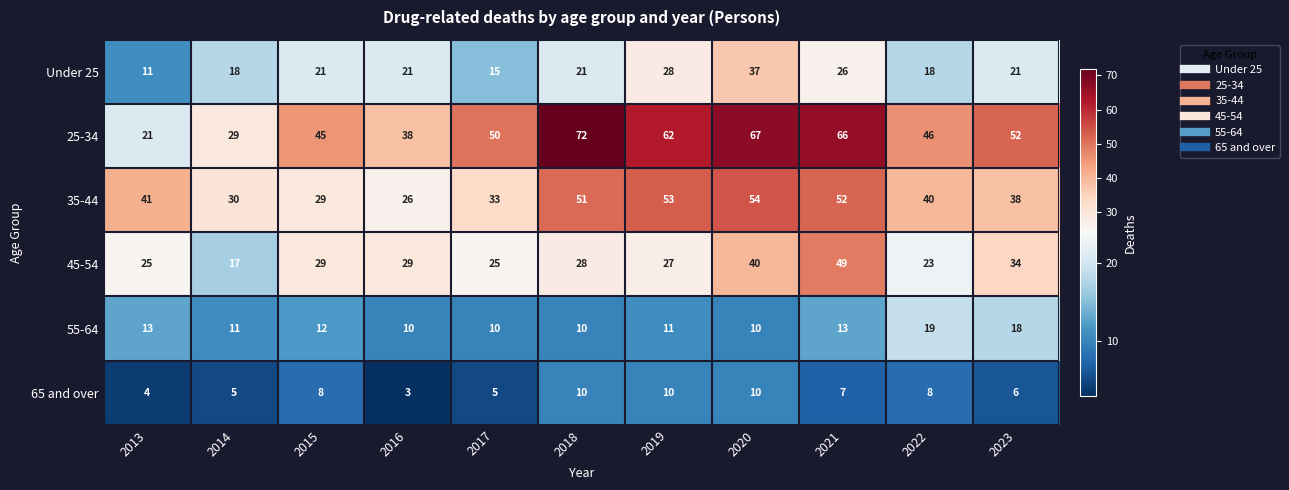

At which category does the chart reach its minimum across all series?

2016